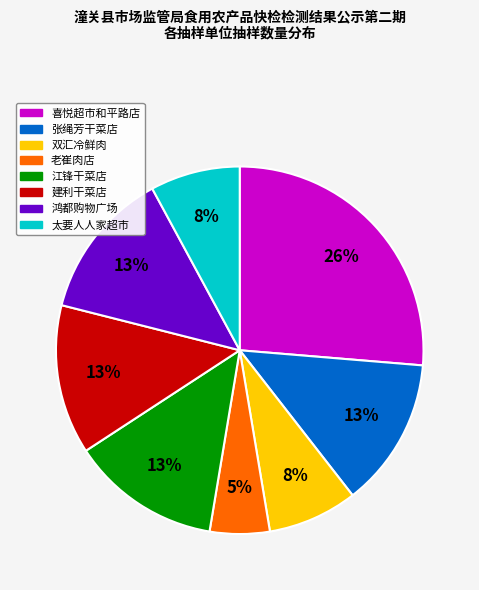

To the nearest percent, what is the difference between the largest and smallest slice percentages?

21%